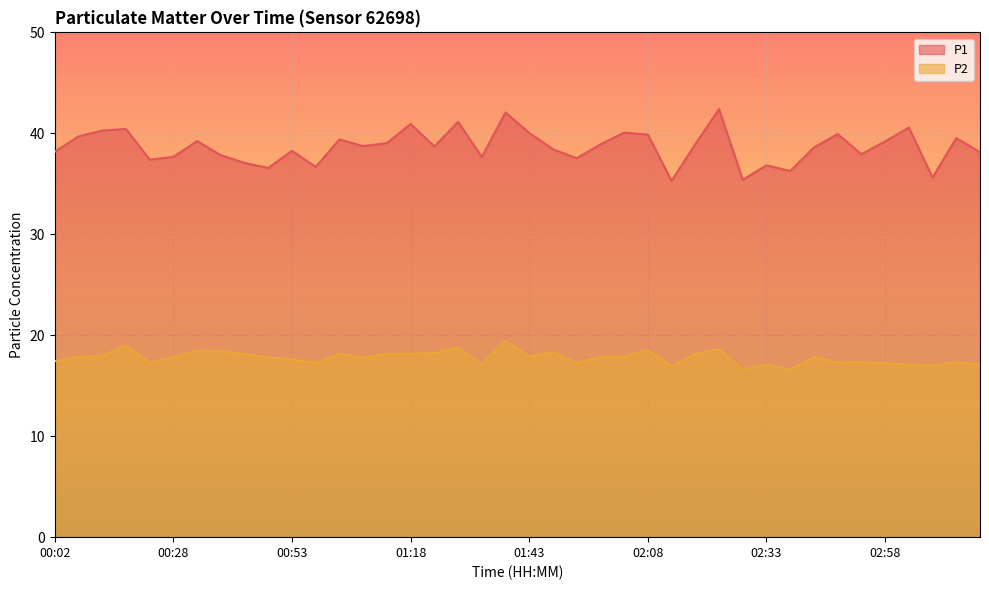

Is the value of P2 at 03:14 greater than the value of P1 at 02:33?

No